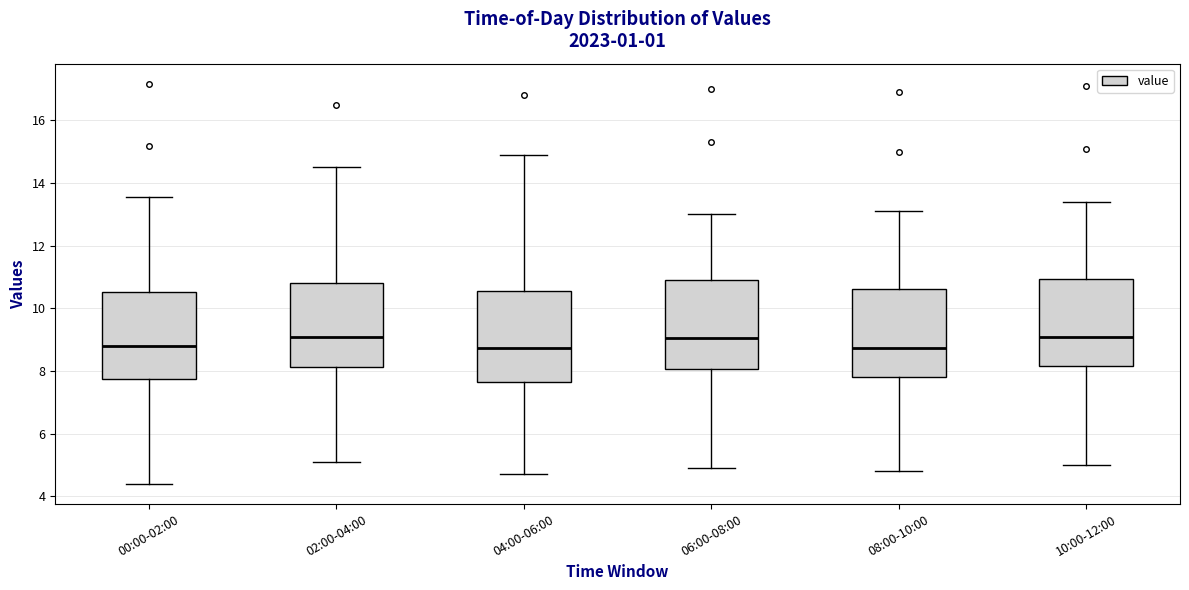

Reading left to right, transcribe this box plot: for each box, give where its median line is, the range the box spans, and where its two whiskers end, as read against the y-axis. The values are not printed on the chart, so give them approximately, as read against the axis.

00:00-02:00: median 8.8, box 7.8 to 10.6, whiskers 4.4 to 13.6
02:00-04:00: median 9.2, box 8.2 to 10.8, whiskers 5.2 to 14.6
04:00-06:00: median 8.8, box 7.6 to 10.6, whiskers 4.8 to 15.0
06:00-08:00: median 9.0, box 8.0 to 11.0, whiskers 5.0 to 13.0
08:00-10:00: median 8.8, box 7.8 to 10.6, whiskers 4.8 to 13.2
10:00-12:00: median 9.2, box 8.2 to 11.0, whiskers 5.0 to 13.4